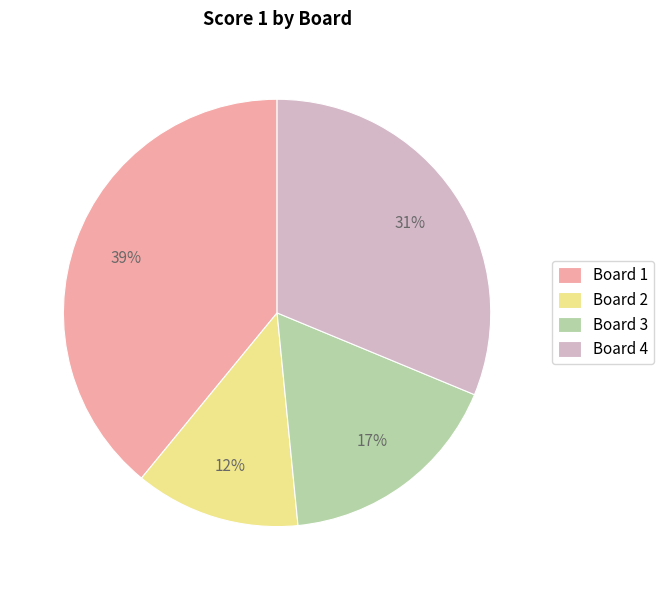

Do Board 3 and Board 2 together represent more than half of the pie?

No